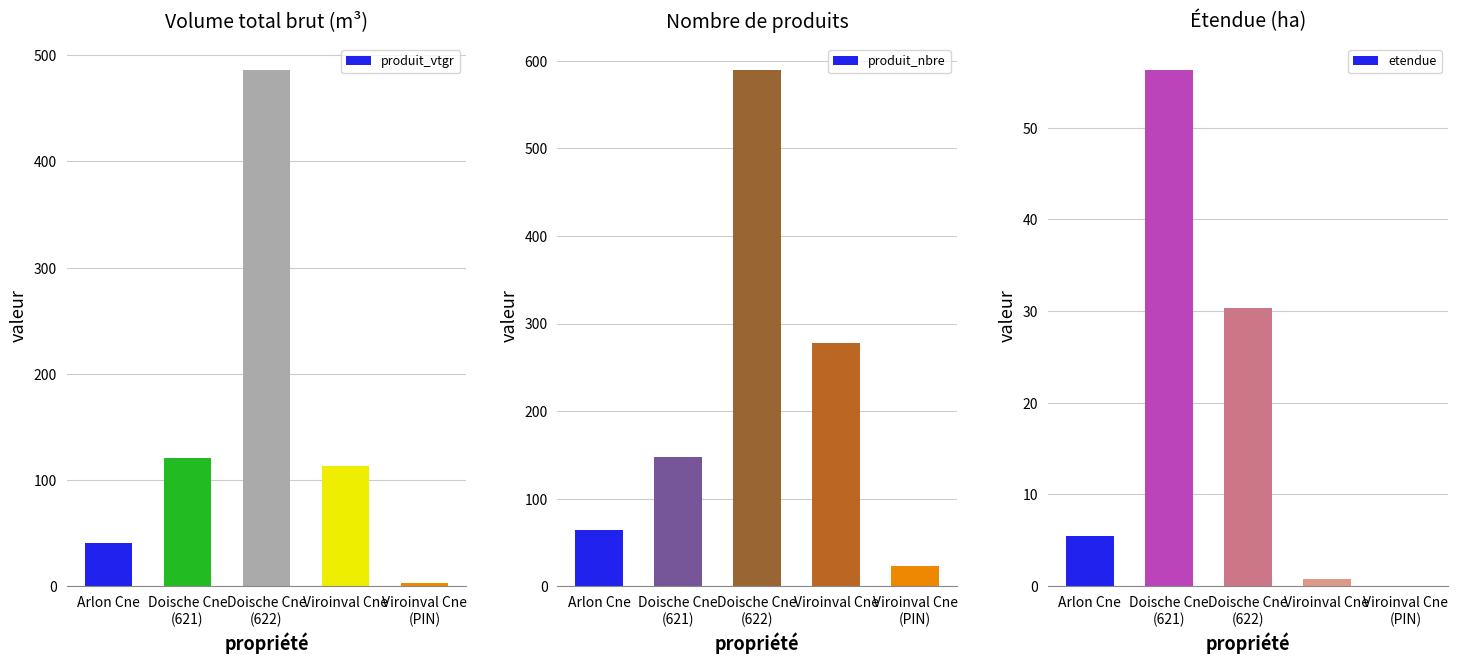

Reading left to right, extract all data points from this chart.

produit_vtgr: Arlon Cne=40.5	Doische Cne
(621)=120.3	Doische Cne
(622)=486.4	Viroinval Cne=113.3	Viroinval Cne
(PIN)=2.6
produit_nbre: Arlon Cne=64.0	Doische Cne
(621)=147.0	Doische Cne
(622)=590.0	Viroinval Cne=278.0	Viroinval Cne
(PIN)=23.0
etendue: Arlon Cne=5.5	Doische Cne
(621)=56.3	Doische Cne
(622)=30.3	Viroinval Cne=0.8	Viroinval Cne
(PIN)=0.0